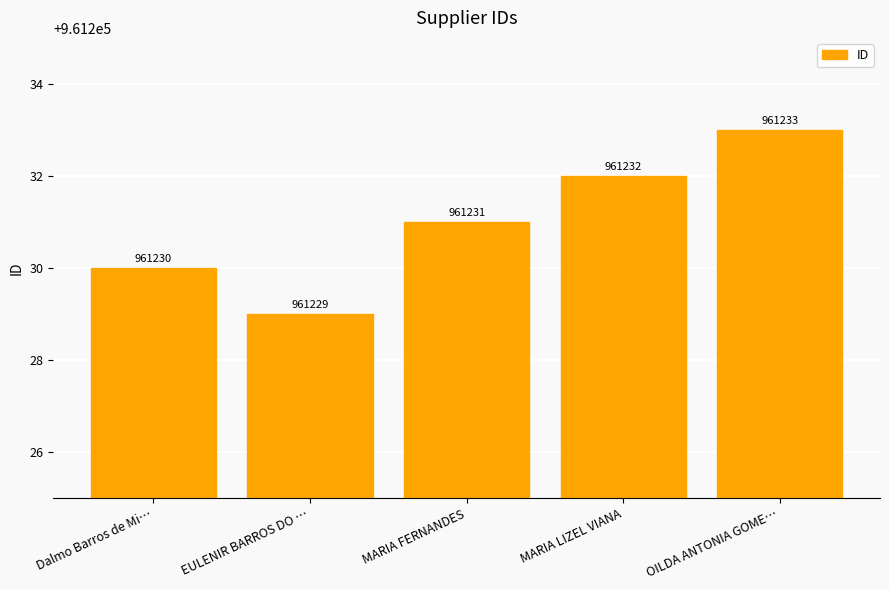

What is the approximate value at MARIA LIZEL VIANA?

961232